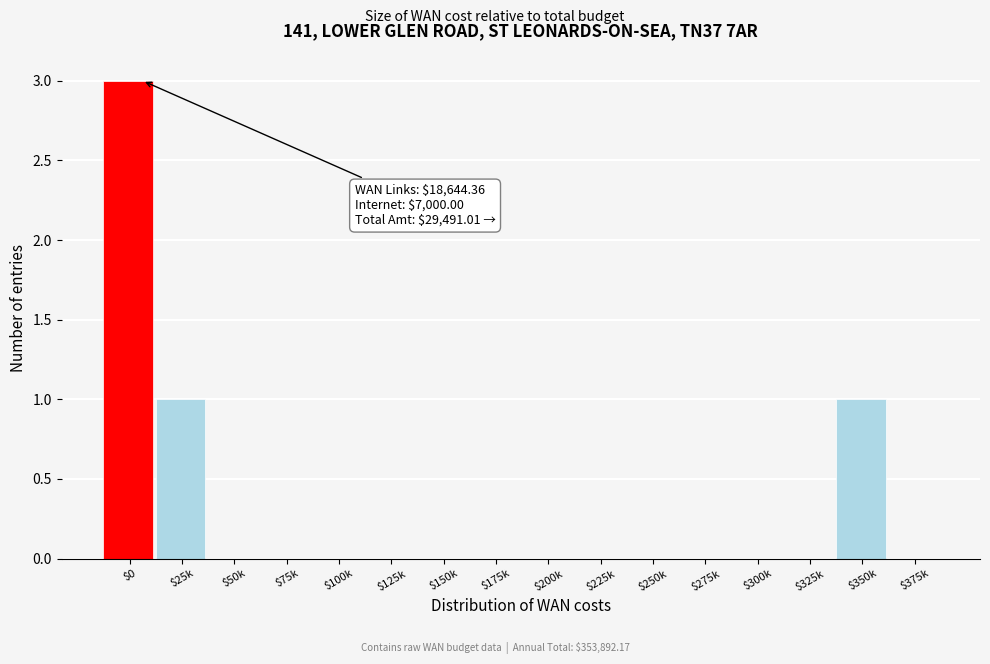

True or false: the data shows -1 at $175k.

False